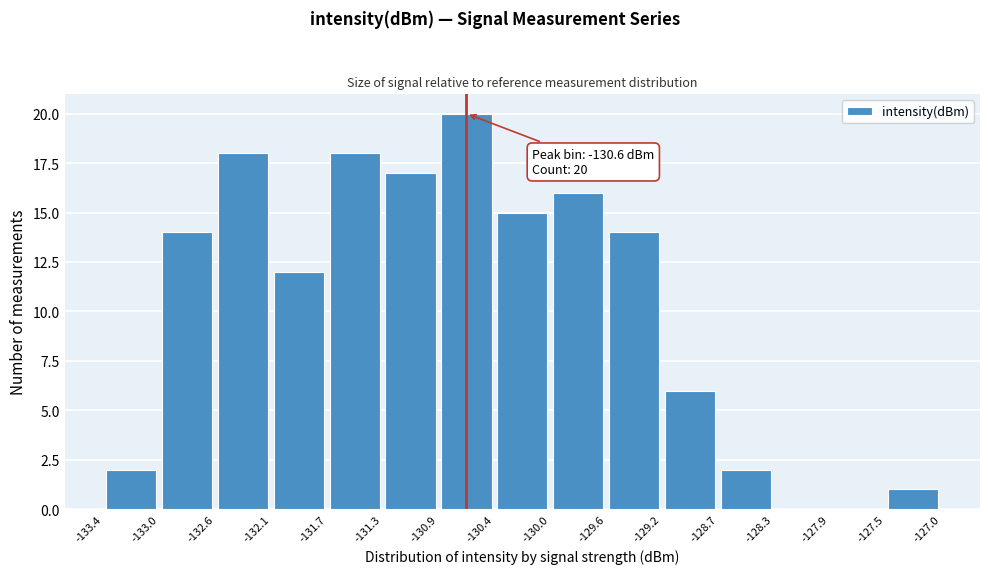

Over which range of the x-axis is the bar tallest?

-130.9 to -130.4